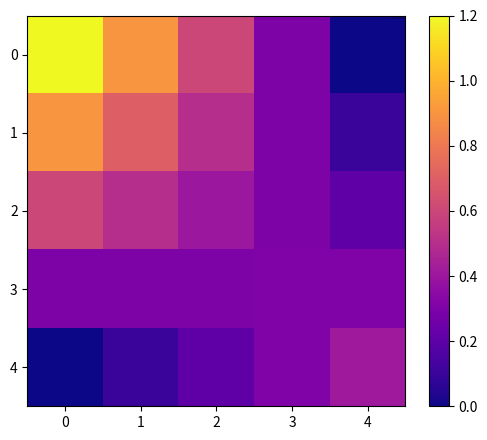

How many series are shown in this chart?

5